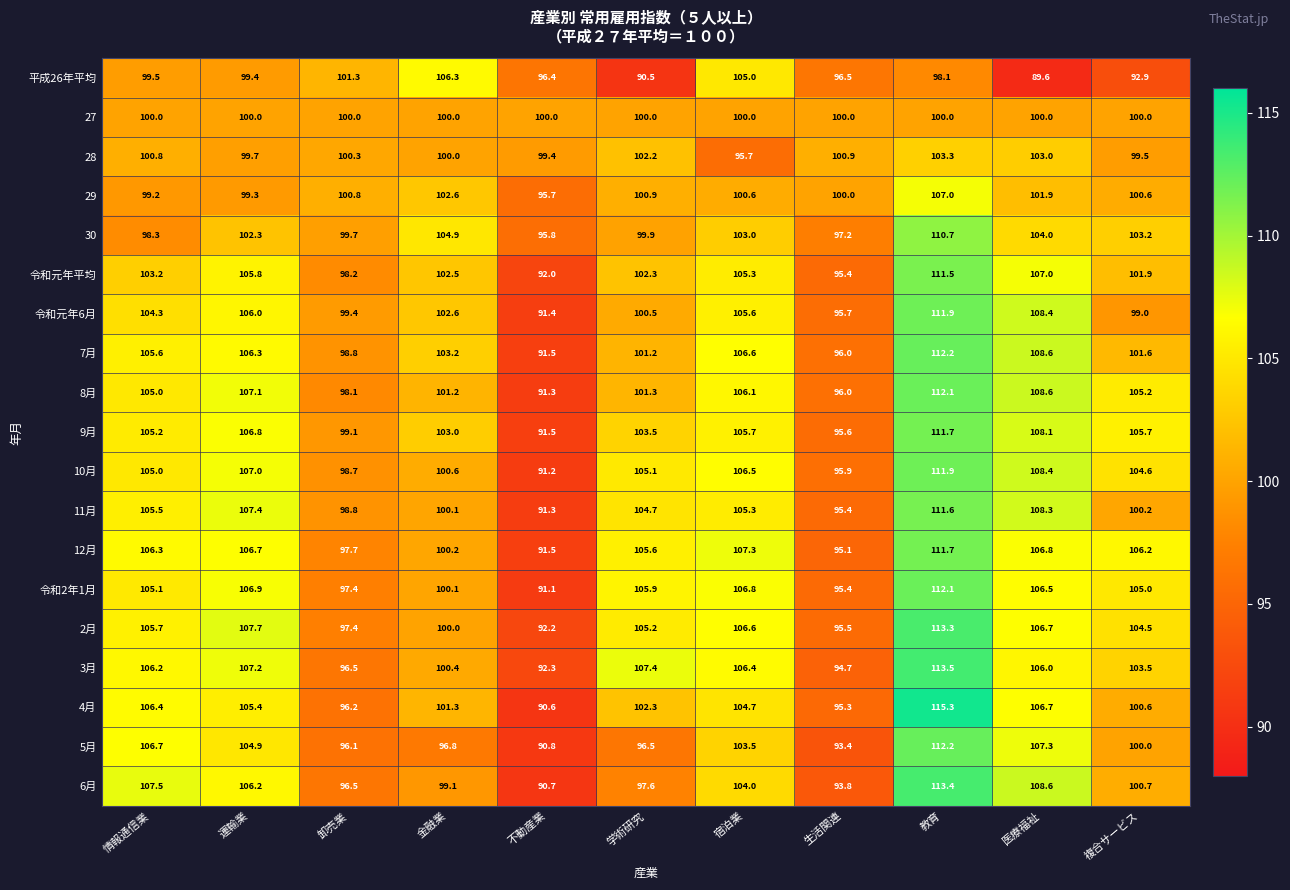

At how many categories does at least one series exceed 91?

11